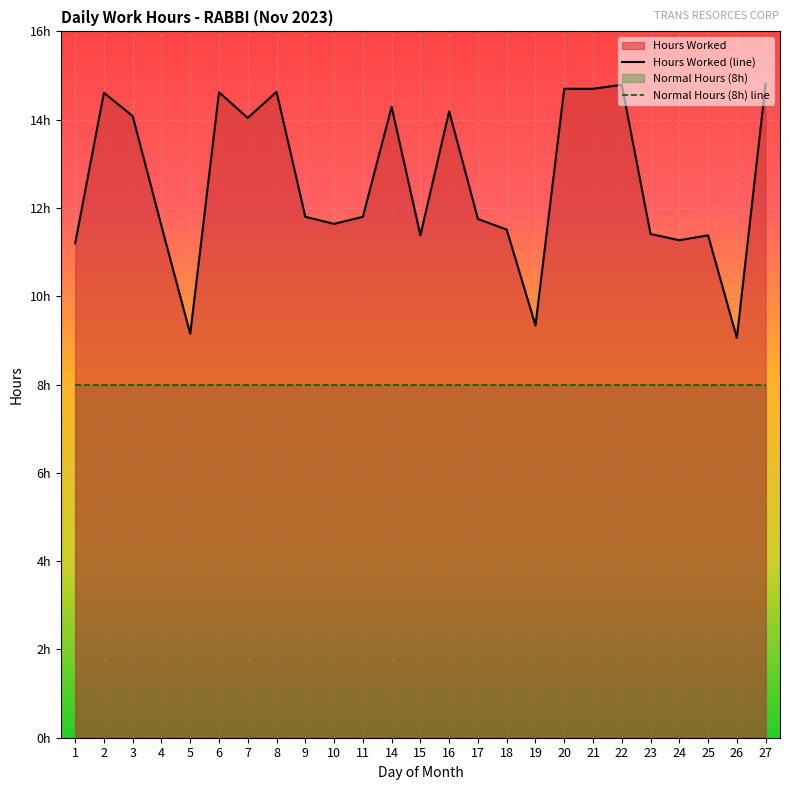

True or false: Hours Worked (line) and Normal Hours (8h) line intersect in this chart.

False